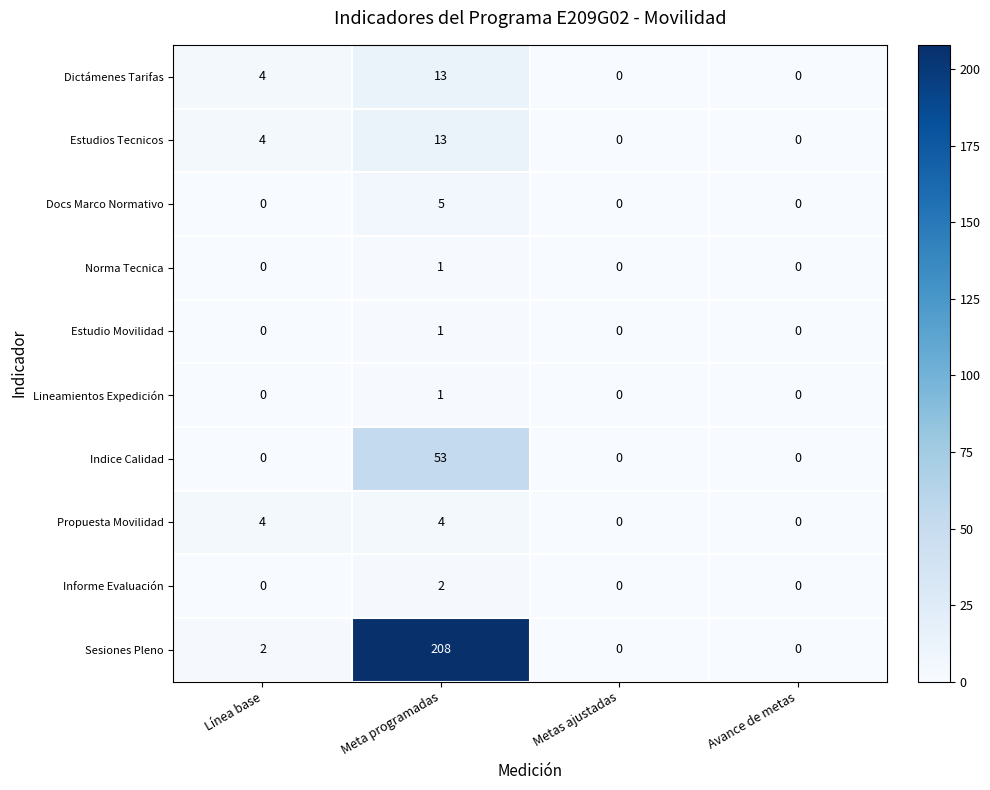

At which category does the chart reach its peak across all series?

Meta programadas